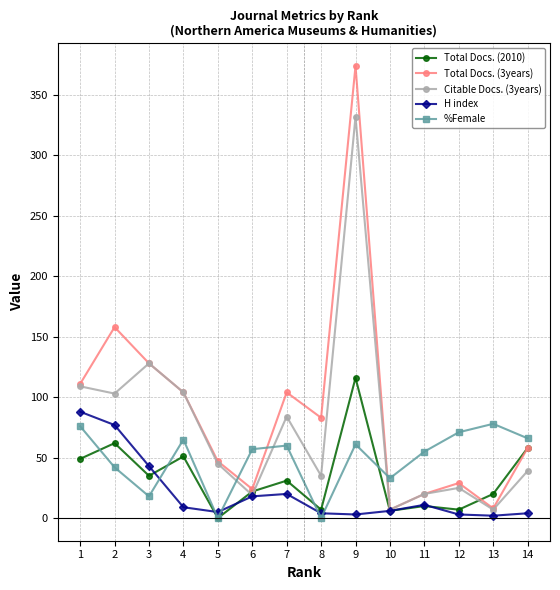

Where is the first local minimum for H index?

5